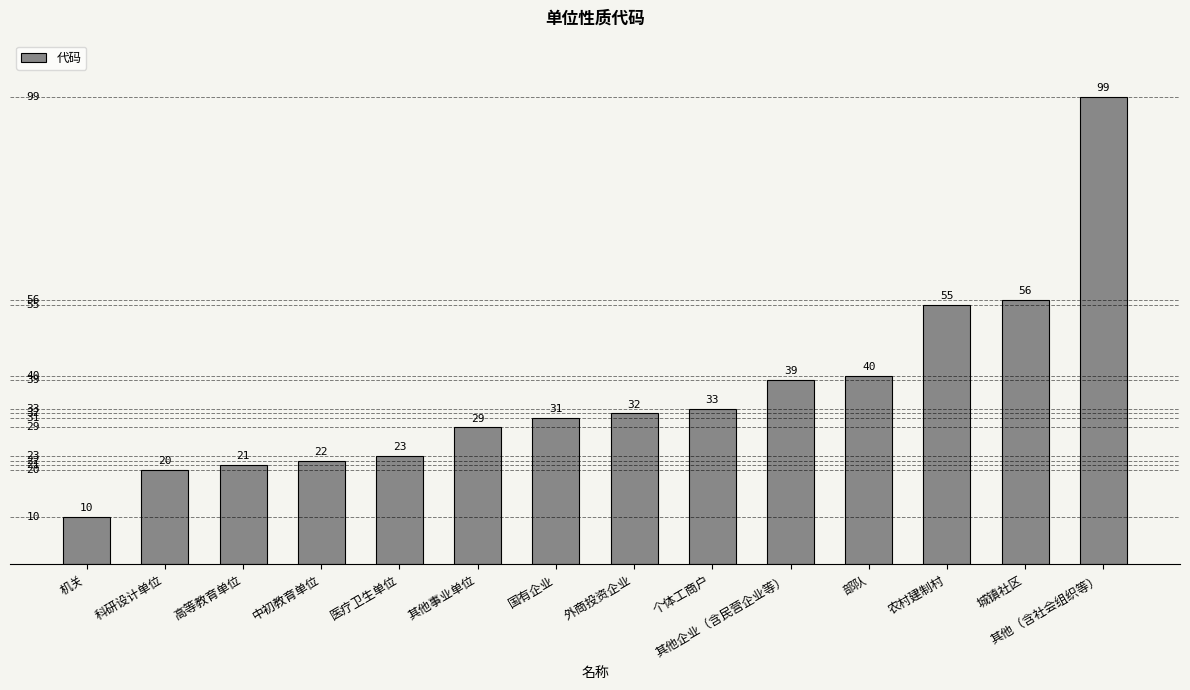

What is the ratio of the value at 国有企业 to the value at 医疗卫生单位?

1.3